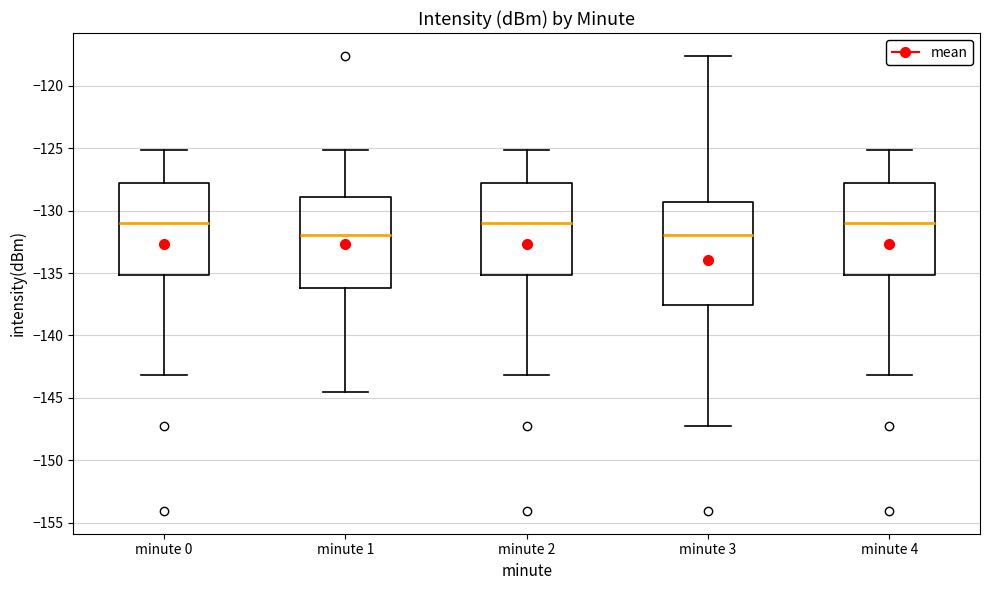

Reading left to right, transcribe this box plot: for each box, give where its median line is, the range the box spans, and where its two whiskers end, as read against the y-axis. The values are not printed on the chart, so give them approximately, as read against the axis.

minute 0: median -131.0, box -135.0 to -128.0, whiskers -143.0 to -125.0
minute 1: median -132.0, box -136.0 to -129.0, whiskers -144.5 to -125.0
minute 2: median -131.0, box -135.0 to -128.0, whiskers -143.0 to -125.0
minute 3: median -132.0, box -137.5 to -129.5, whiskers -147.0 to -117.5
minute 4: median -131.0, box -135.0 to -128.0, whiskers -143.0 to -125.0